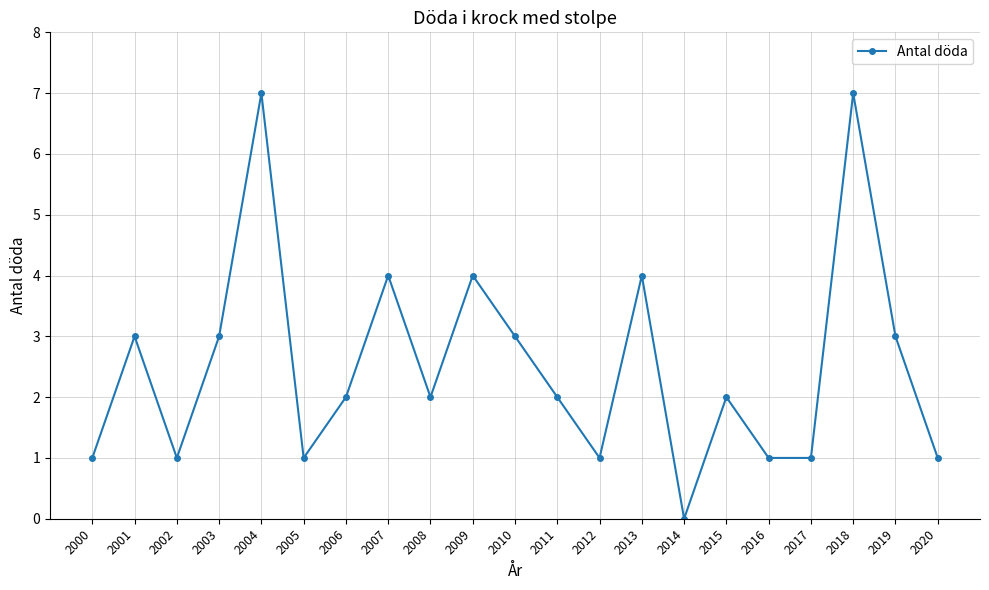

Count the values in the range 1 to 3.

15